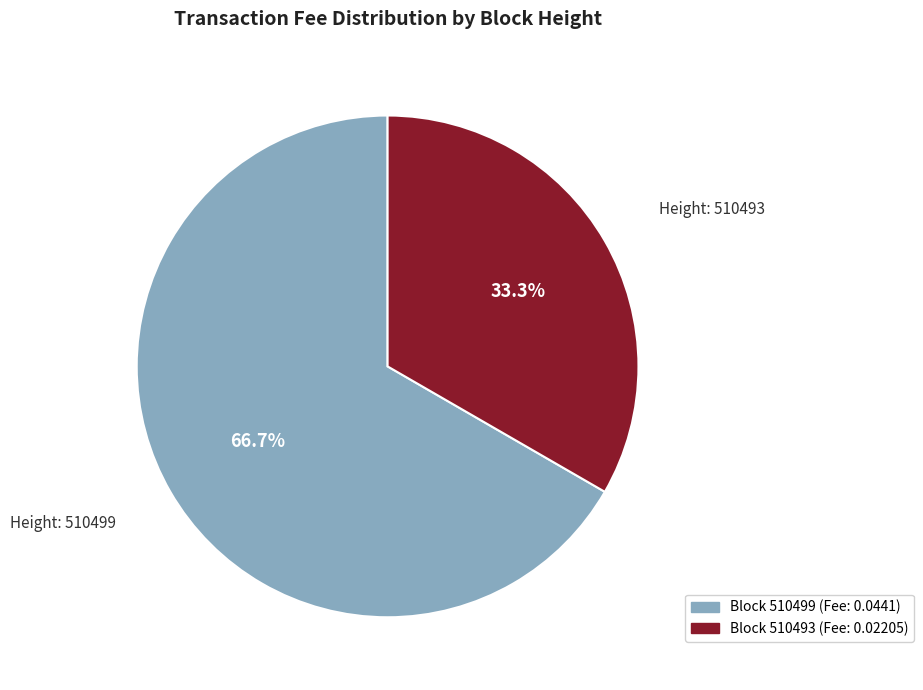

Is there a majority slice in this chart?

Yes